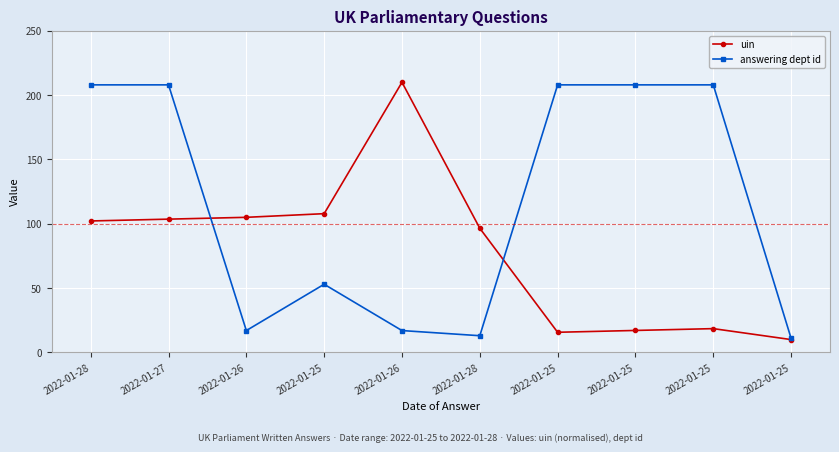

The value of uin at 2022-01-27 is 181.3. True or false?

False